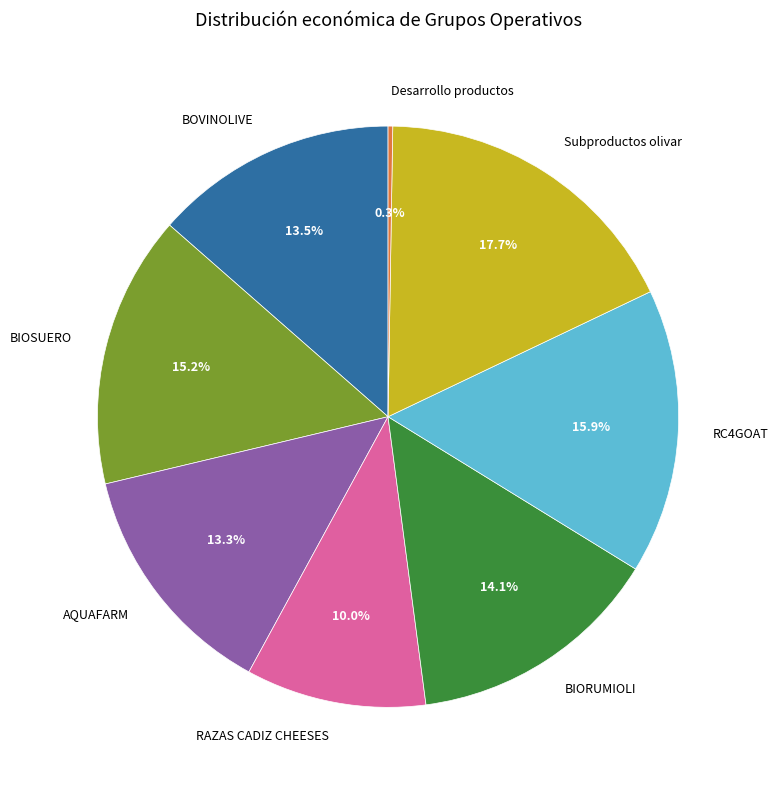

To the nearest percent, what portion does RAZAS CADIZ CHEESES represent?

10%